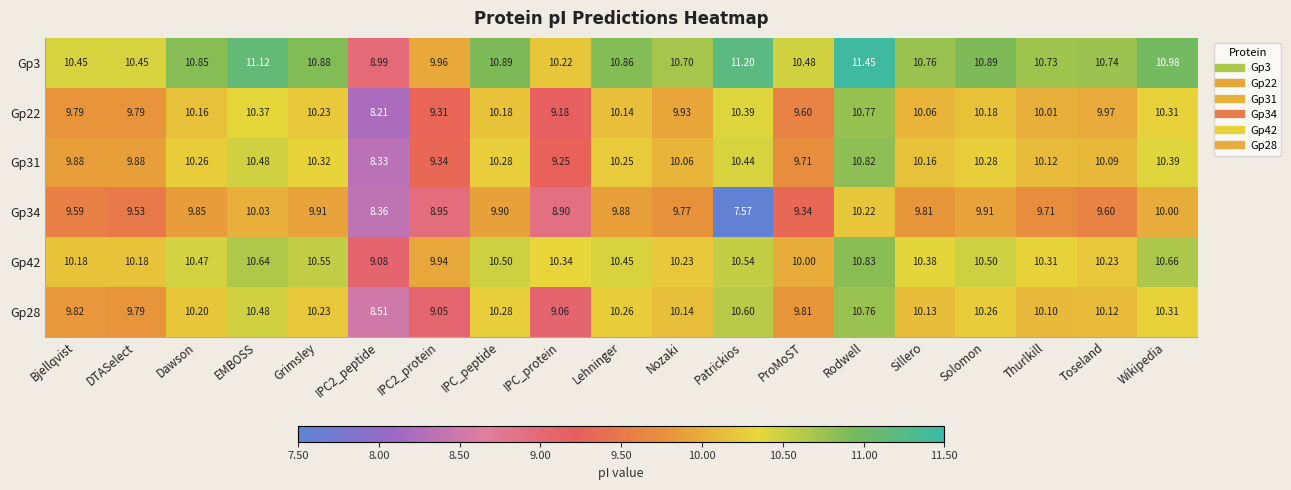

Which category has the highest value across all series?

Rodwell